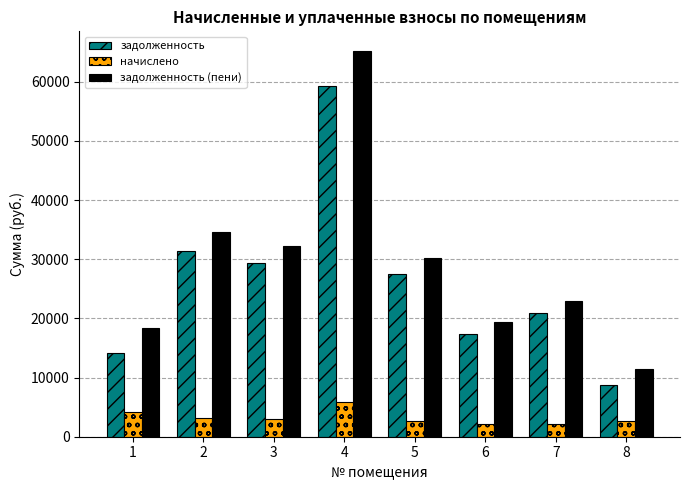

What is the sum of the задолженность values at 3 and 6?

46685.6